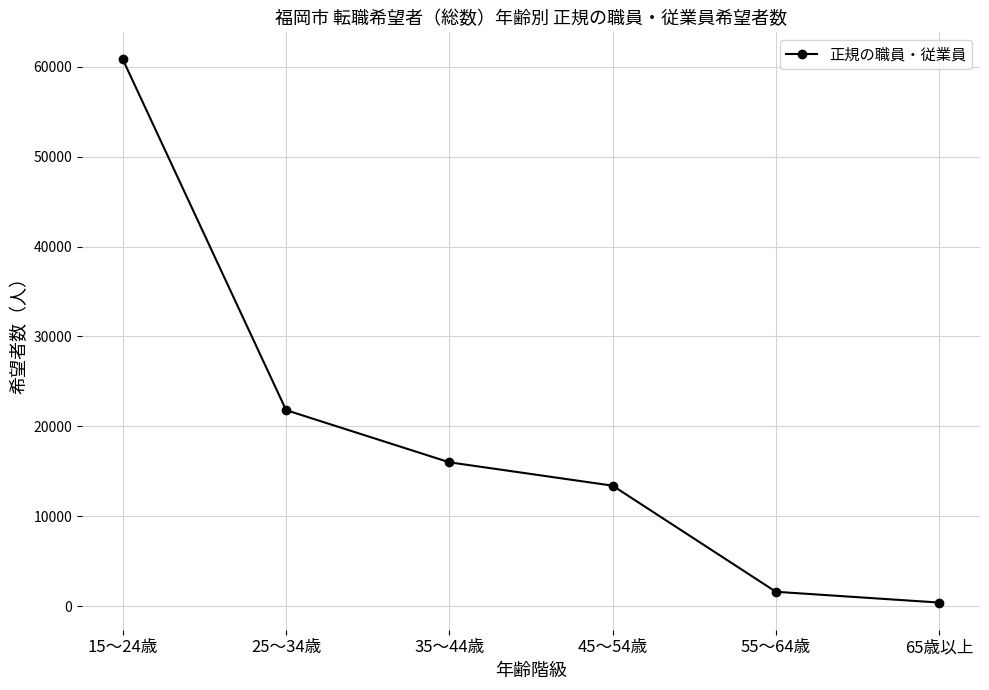

The chart shows a value of 13400 at 45～54歳. True or false?

True